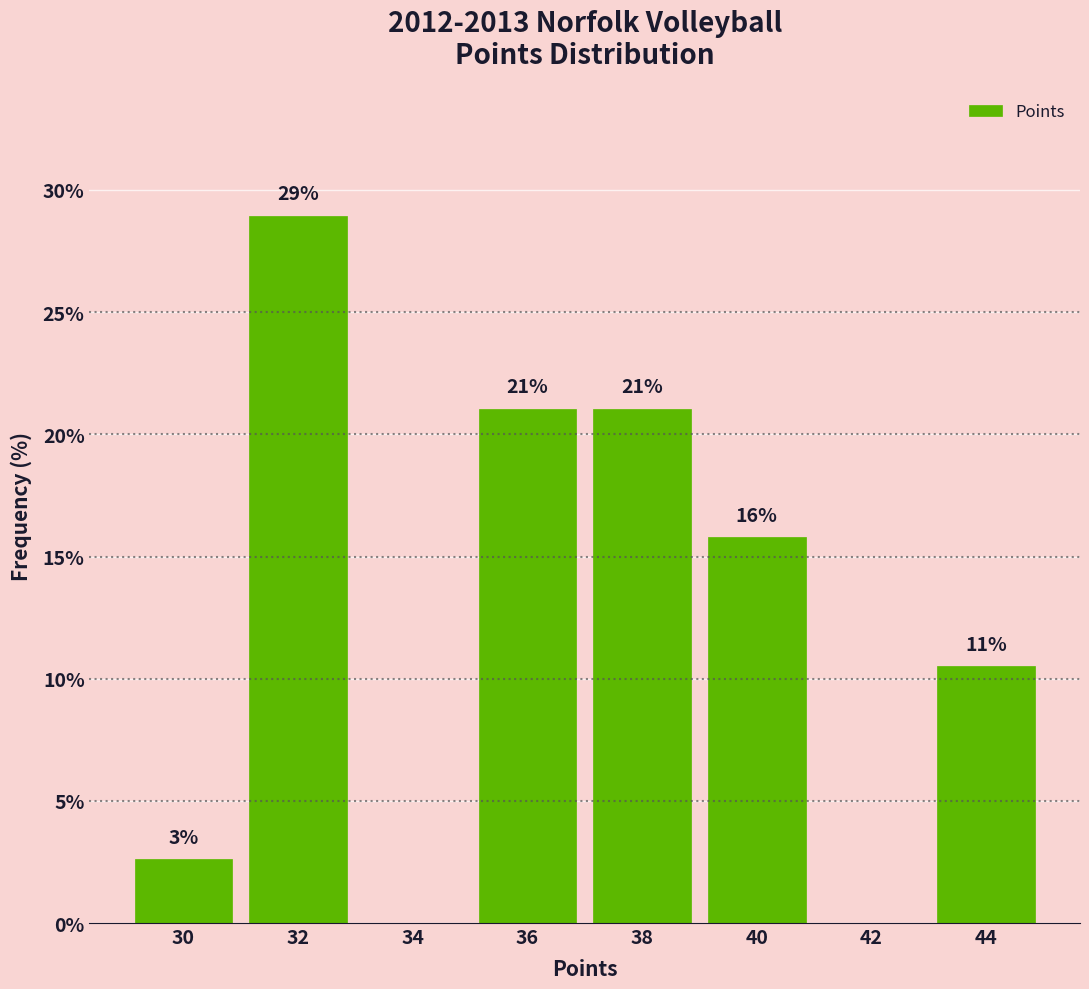

Is it true that the value at 30 is 0.8?

False